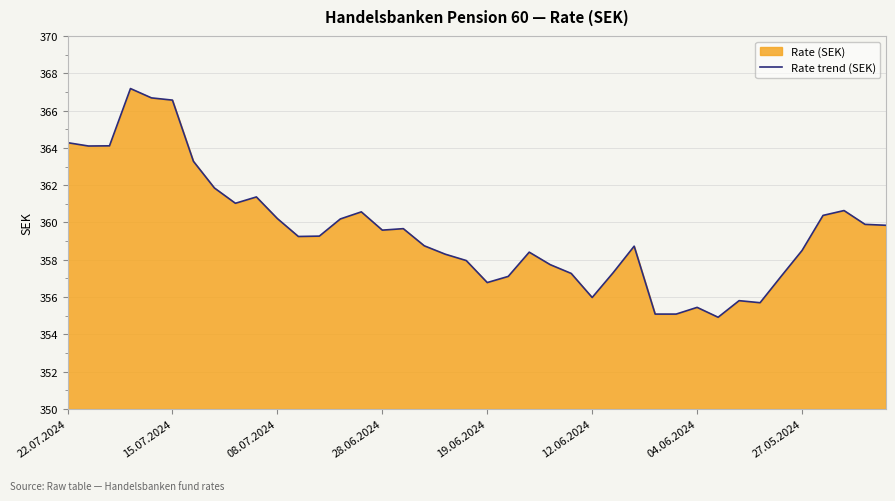

Reading right to left, list all the values displayed in this chart.

359.9	359.9	360.6	360.4	358.5	357.1	355.7	355.8	354.9	355.4	355.1	355.1	358.7	357.3	356.0	357.3	357.7	358.4	357.1	356.8	358.0	358.3	358.8	359.7	359.6	360.6	360.2	359.3	359.2	360.2	361.4	361.0	361.9	363.3	366.6	366.7	367.2	364.1	364.1	364.3